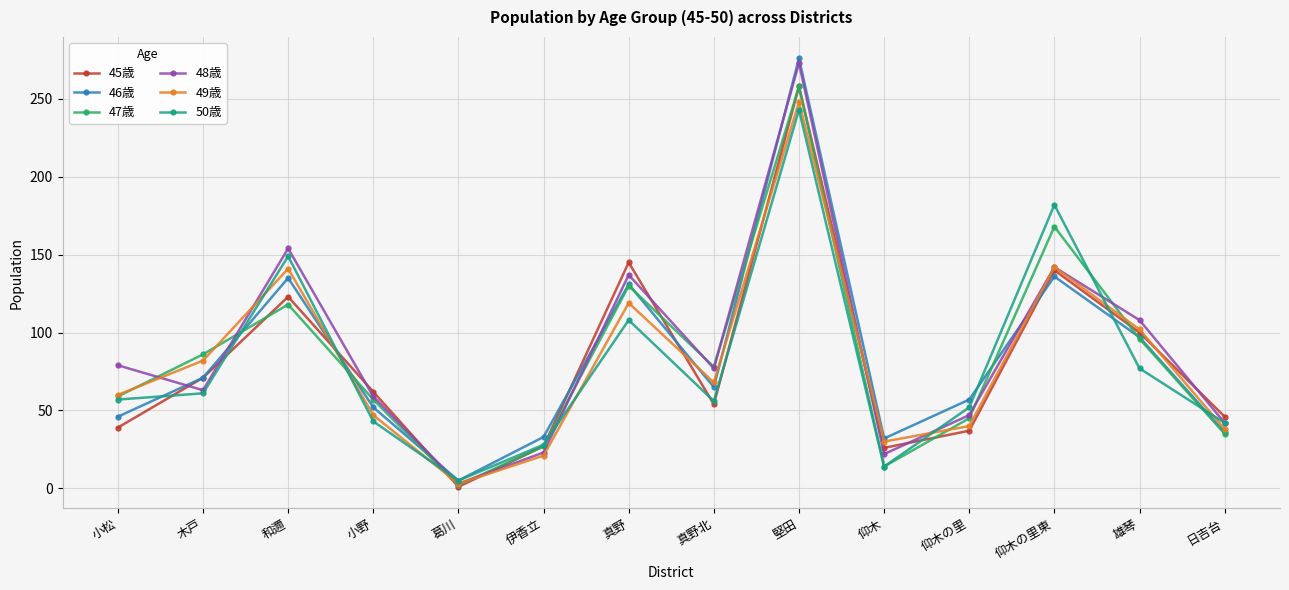

True or false: 46歳 and 50歳 intersect in this chart.

True